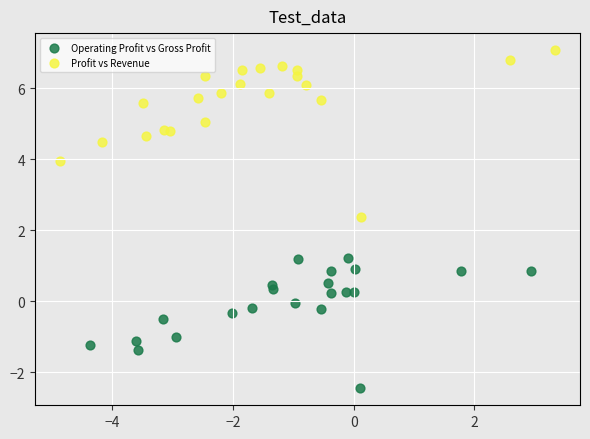

Which series contains the lowest Y value?

Operating Profit vs Gross Profit